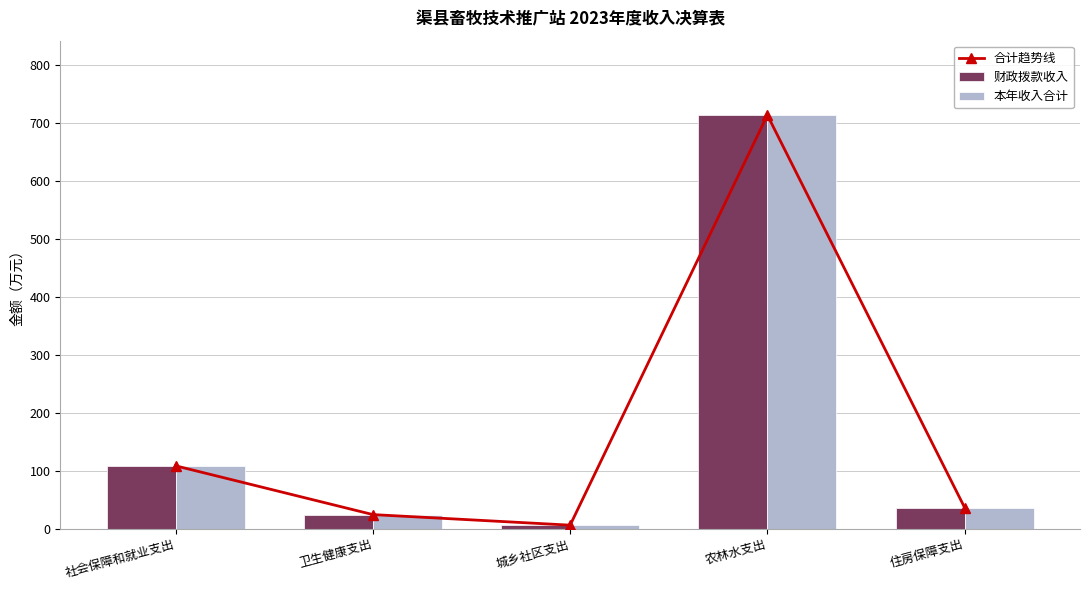

What is the average value of the 财政拨款收入 series?

177.5